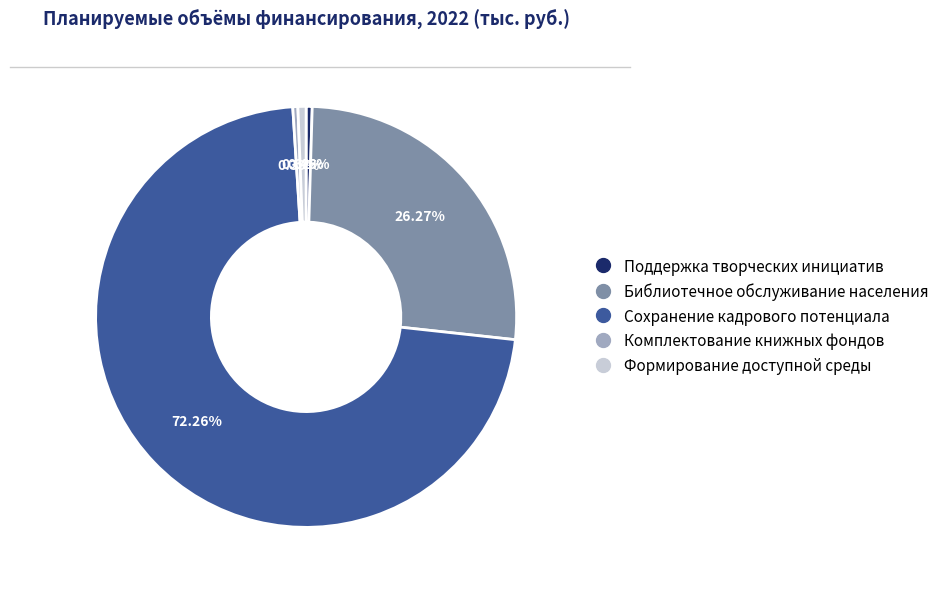

Between Комплектование книжных фондов and Библиотечное обслуживание населения, which is larger?

Библиотечное обслуживание населения